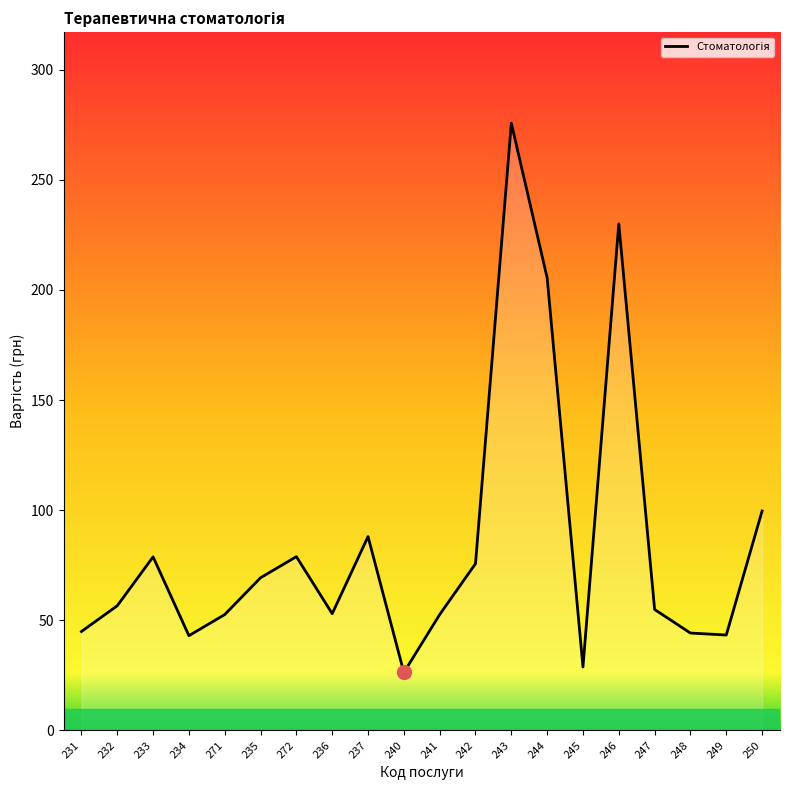

At which category does the data reach its first local valley?

234